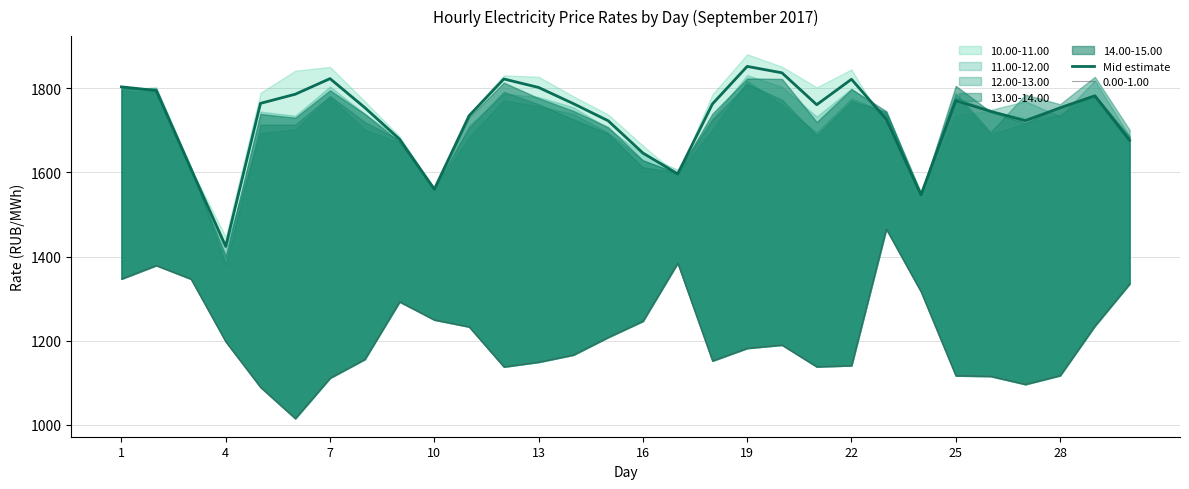

Is it true that Mid estimate equals 1770.5 at 25?

True